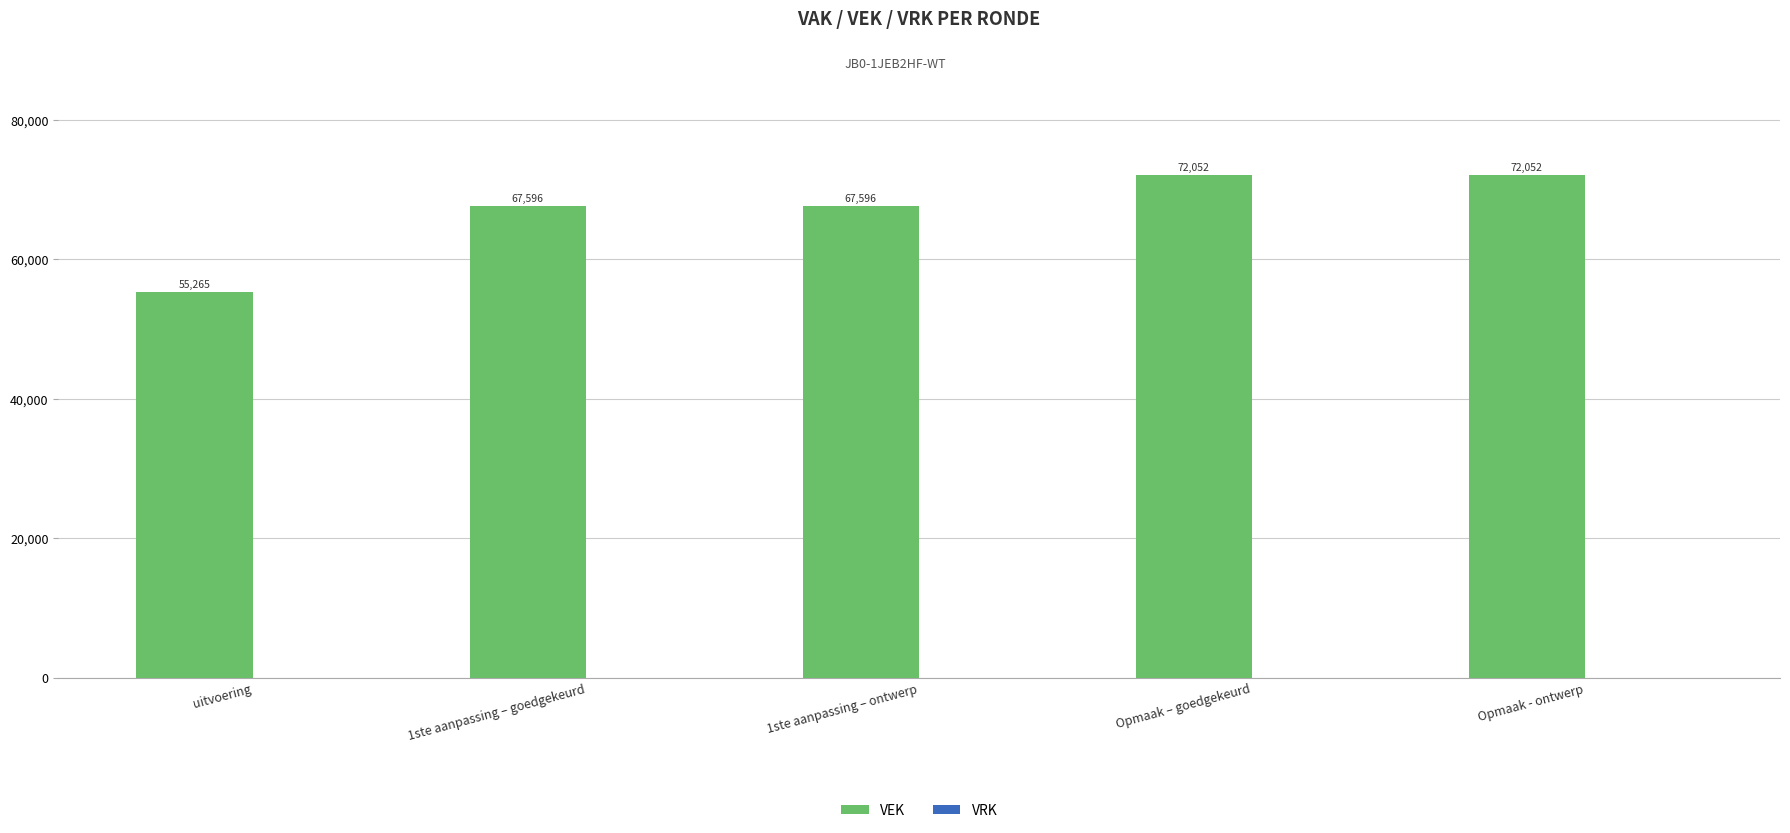

Reading left to right, what are all the values shown in this chart?

55265	67596	67596	72052	72052